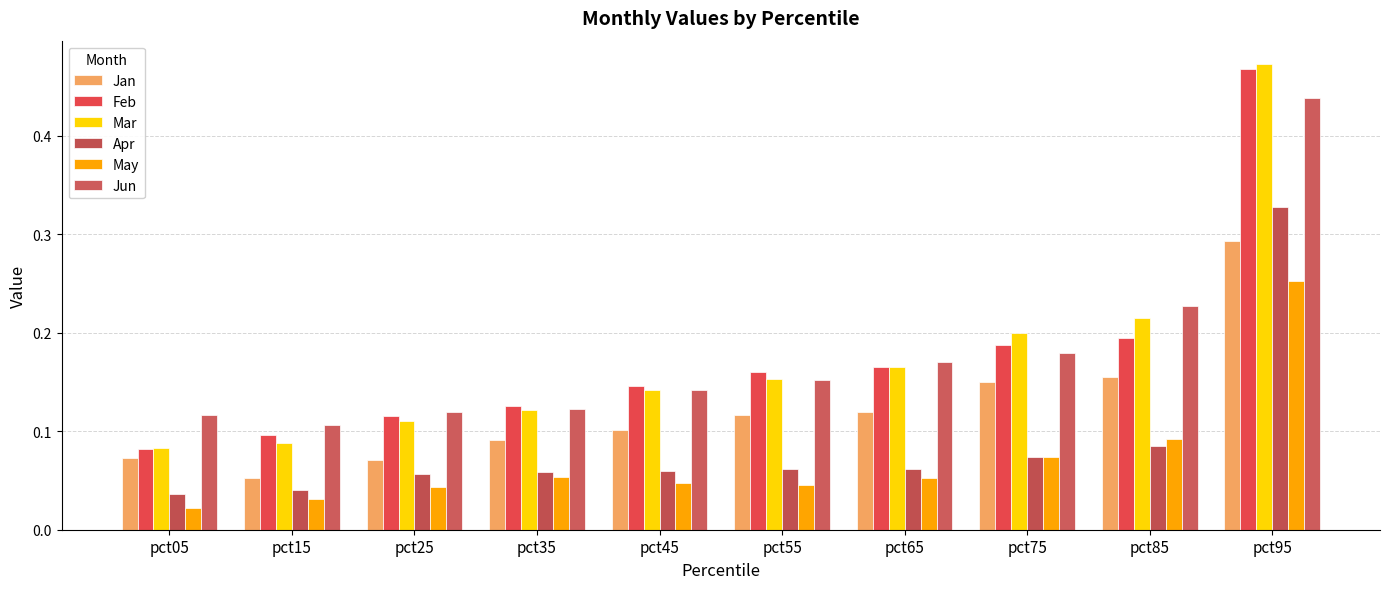

Is the value of May at pct25 greater than the value of Feb at pct05?

No